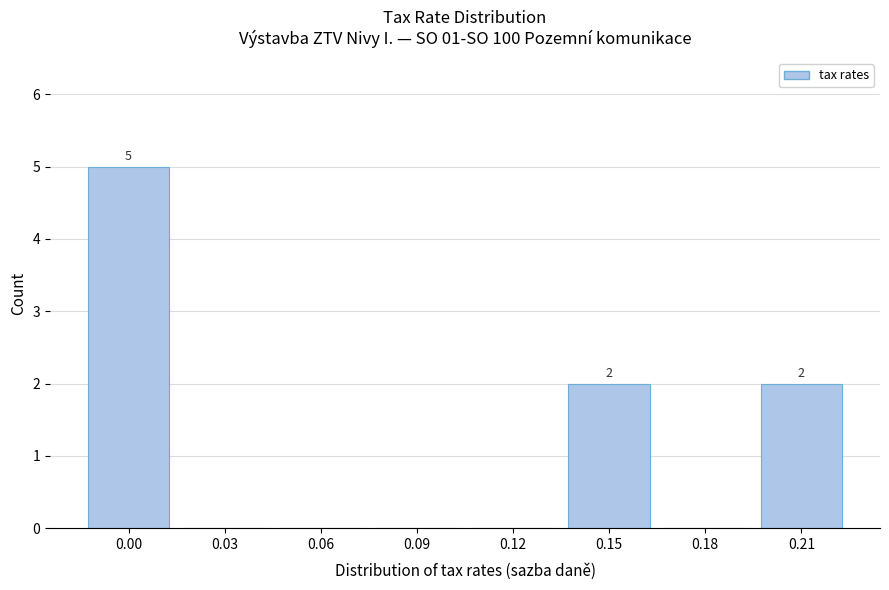

Reading left to right, what are all the values shown in this chart?

0.00=5	0.03=0	0.06=0	0.09=0	0.12=0	0.15=2	0.18=0	0.21=2